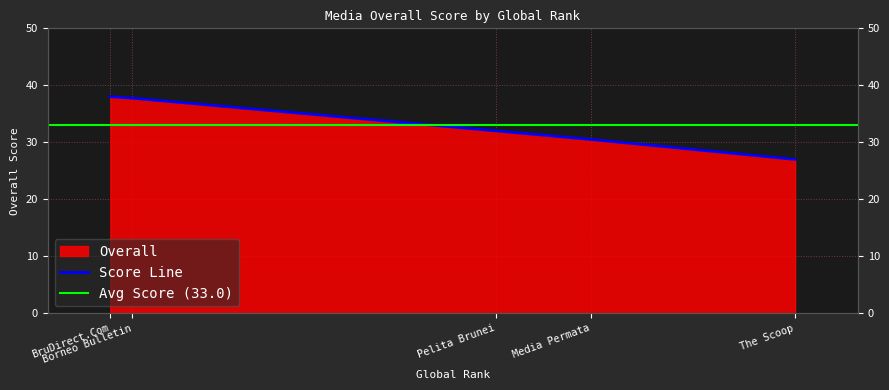

Rank the categories by value from lowest to highest.

The Scoop, Media Permata, Pelita Brunei, Borneo Bulletin, BruDirect.Com